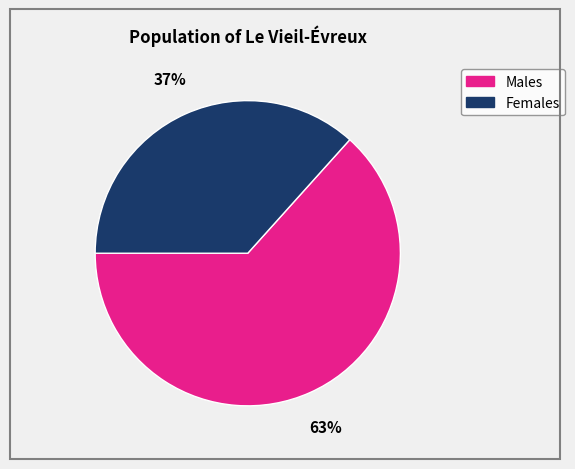

How many segments does this pie chart have?

2